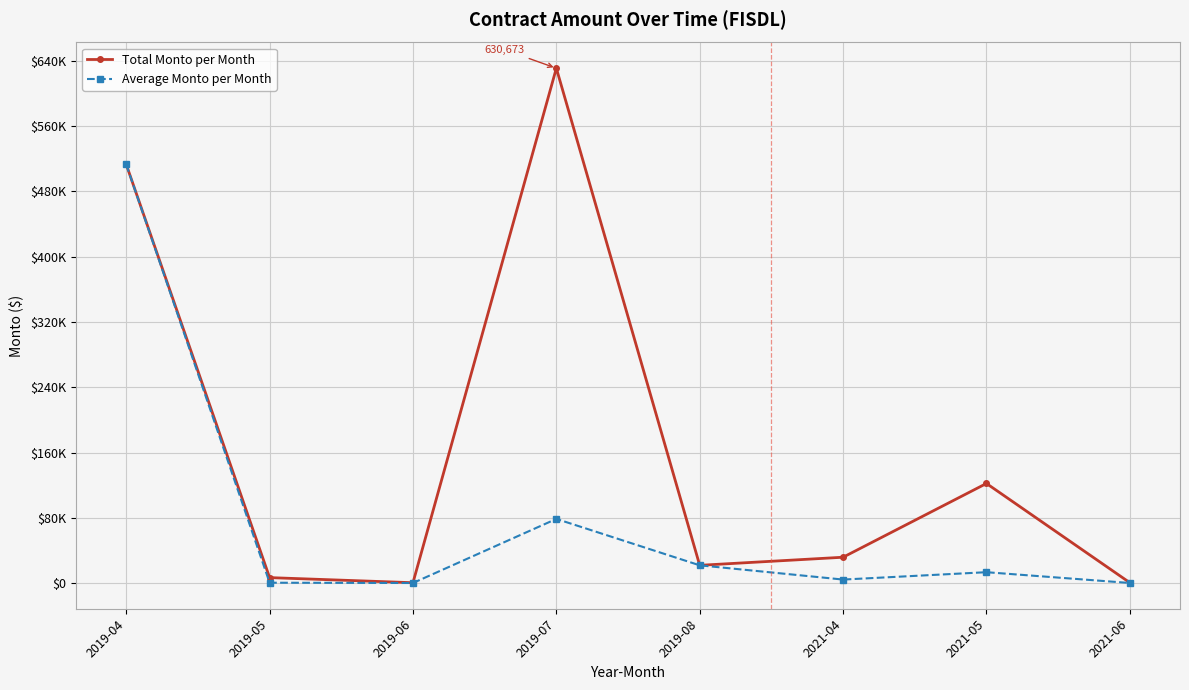

Which series has the largest total across all categories?

Total Monto per Month